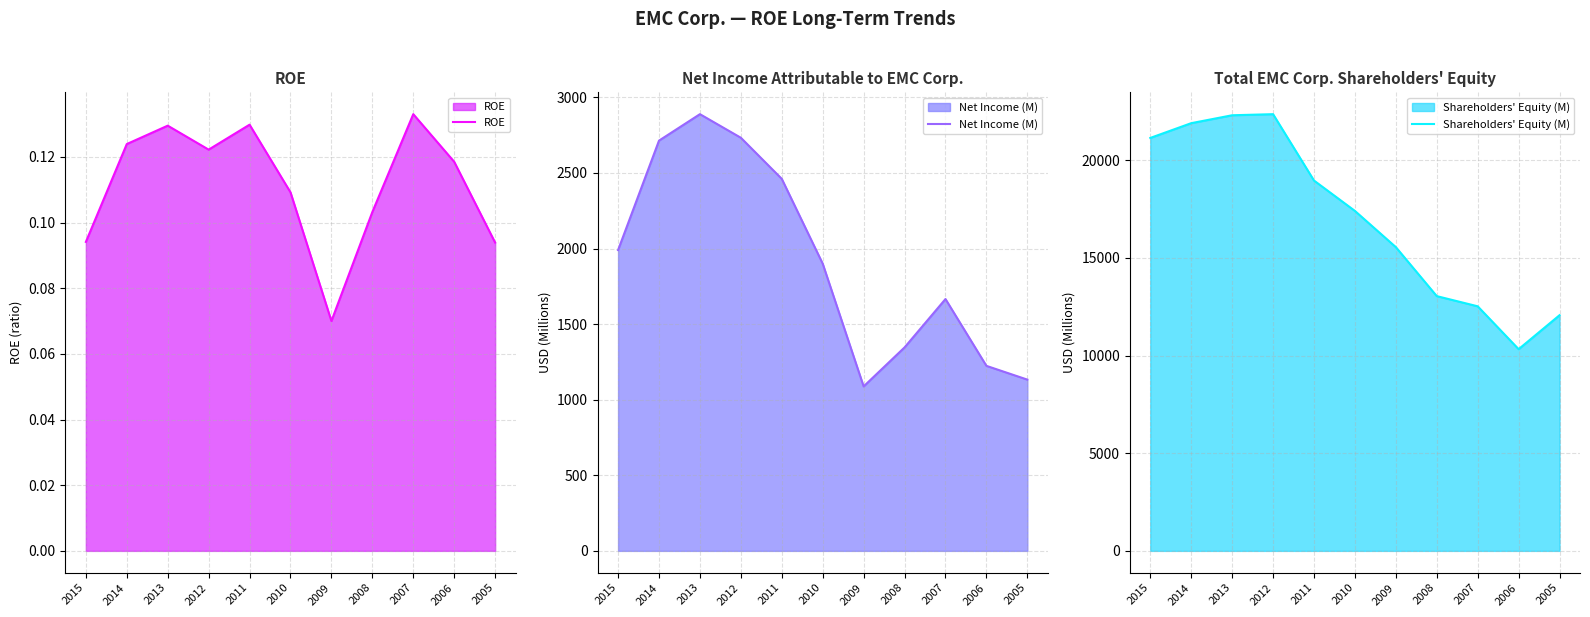

List the series in order of their peak value, highest first.

Shareholders' Equity (M), Net Income (M), ROE